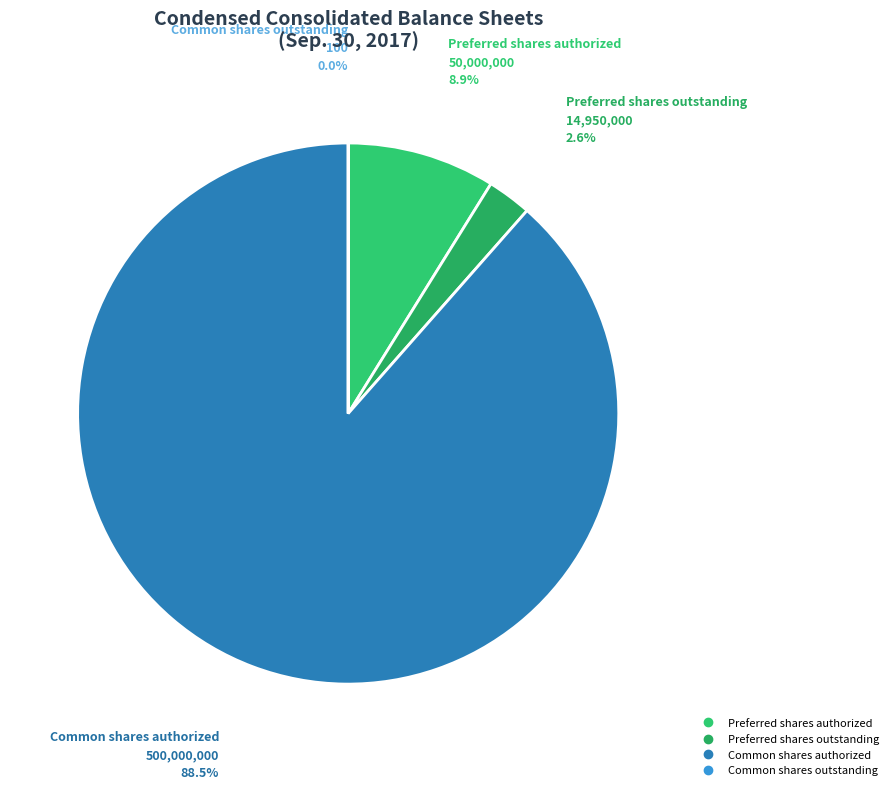

What portion of the pie excludes Preferred shares outstanding?

97.4%